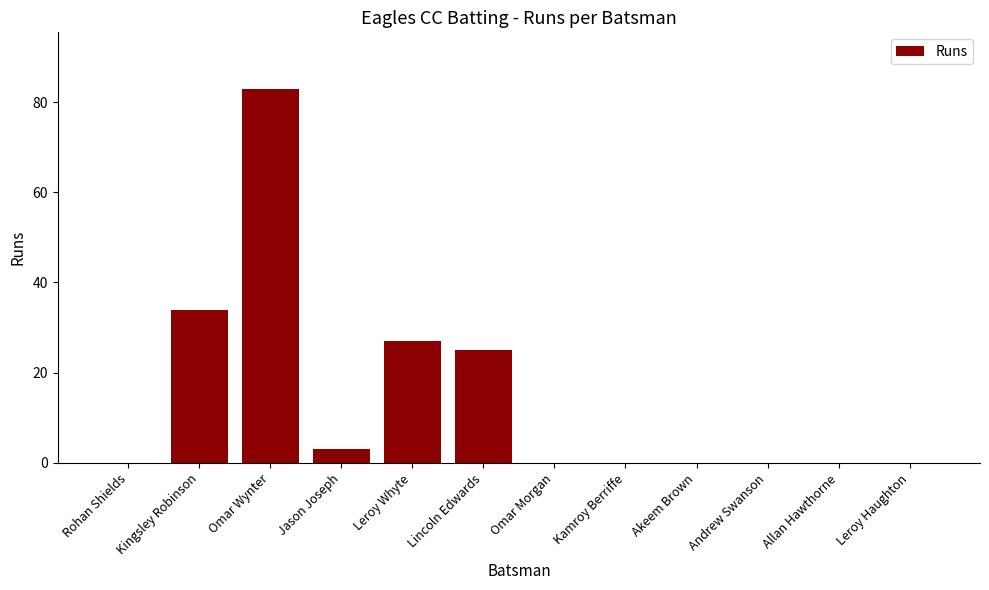

How many series are shown in this chart?

1